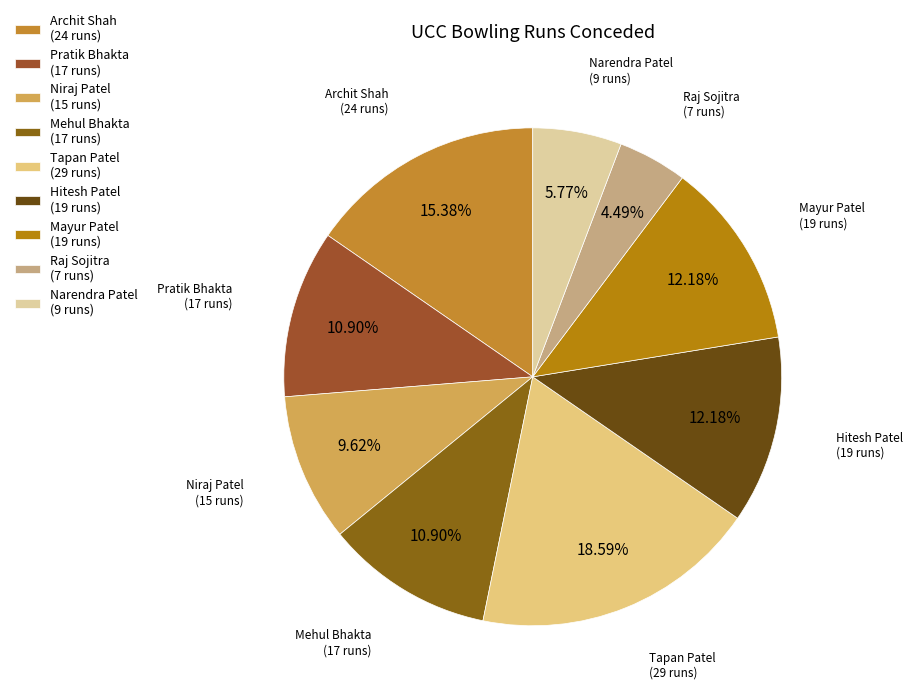

What is the largest slice in the pie chart?

Tapan Patel